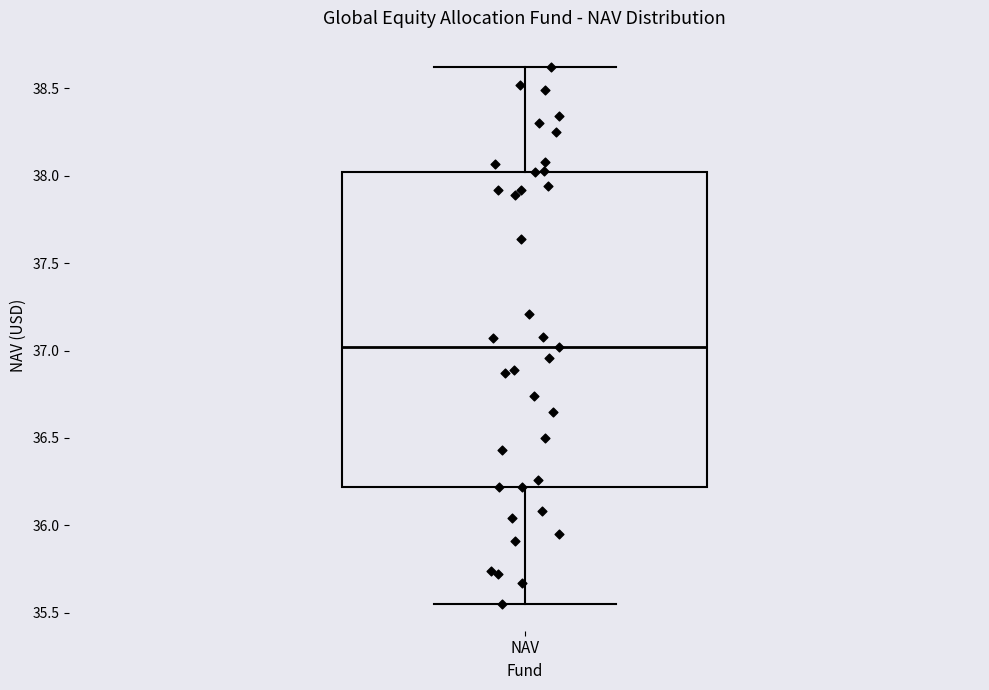

Where does the median line of the box for NAV sit on the y-axis? The values are not printed on the chart, so give them approximately, as read against the axis.

37.00